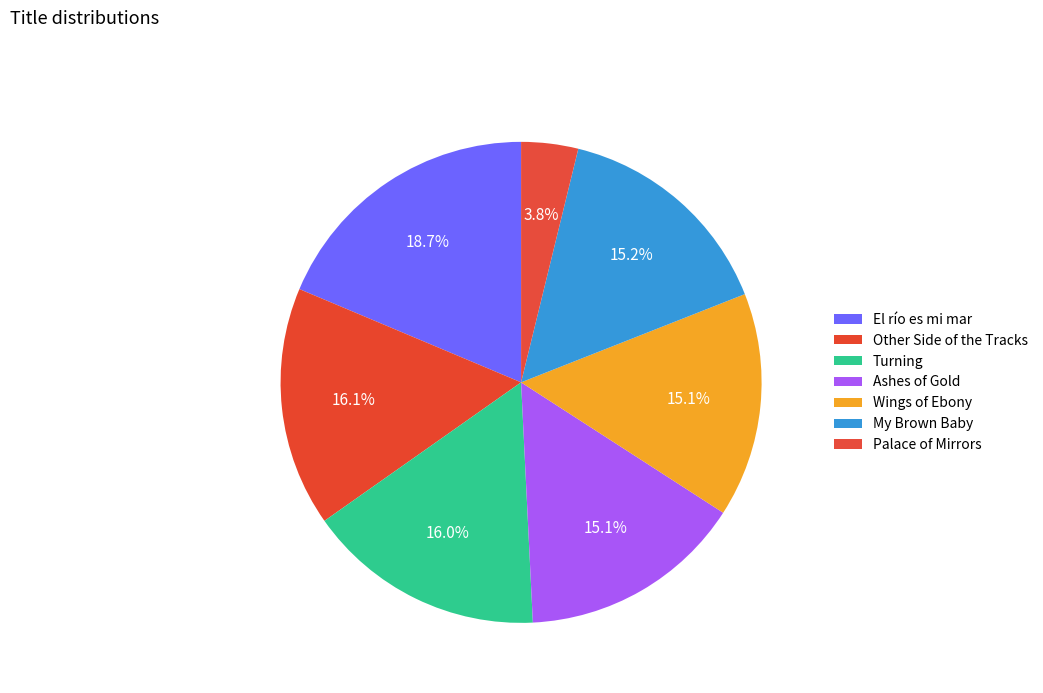

How many slices are in this pie chart?

7